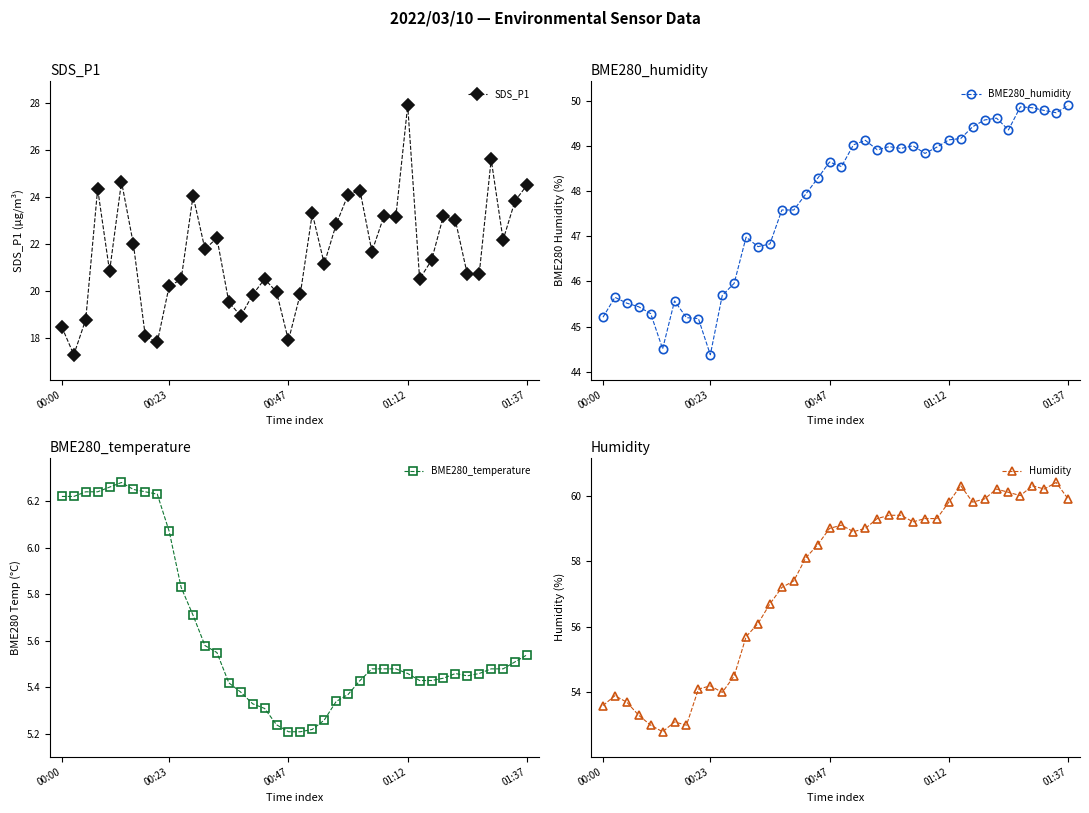

True or false: SDS_P1 has more than 1 interior local peaks.

True